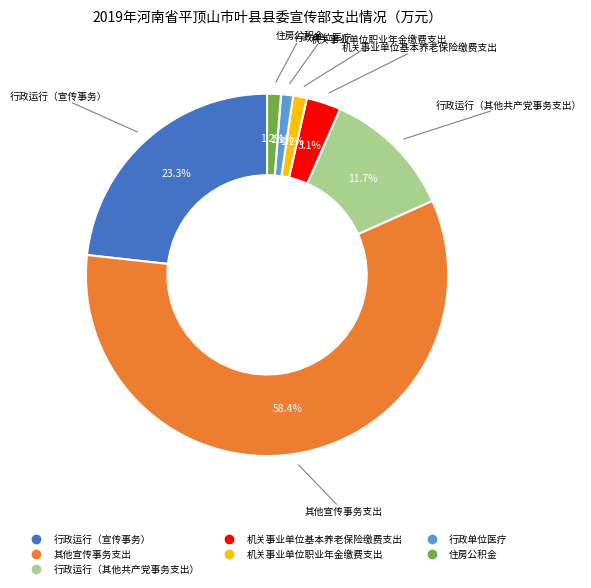

How many segments does this pie chart have?

7